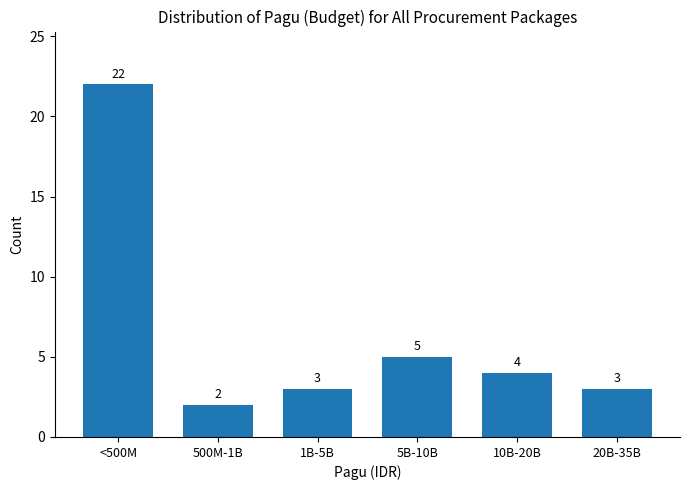

Reading left to right, extract all data points from this chart.

<500M=22	500M-1B=2	1B-5B=3	5B-10B=5	10B-20B=4	20B-35B=3